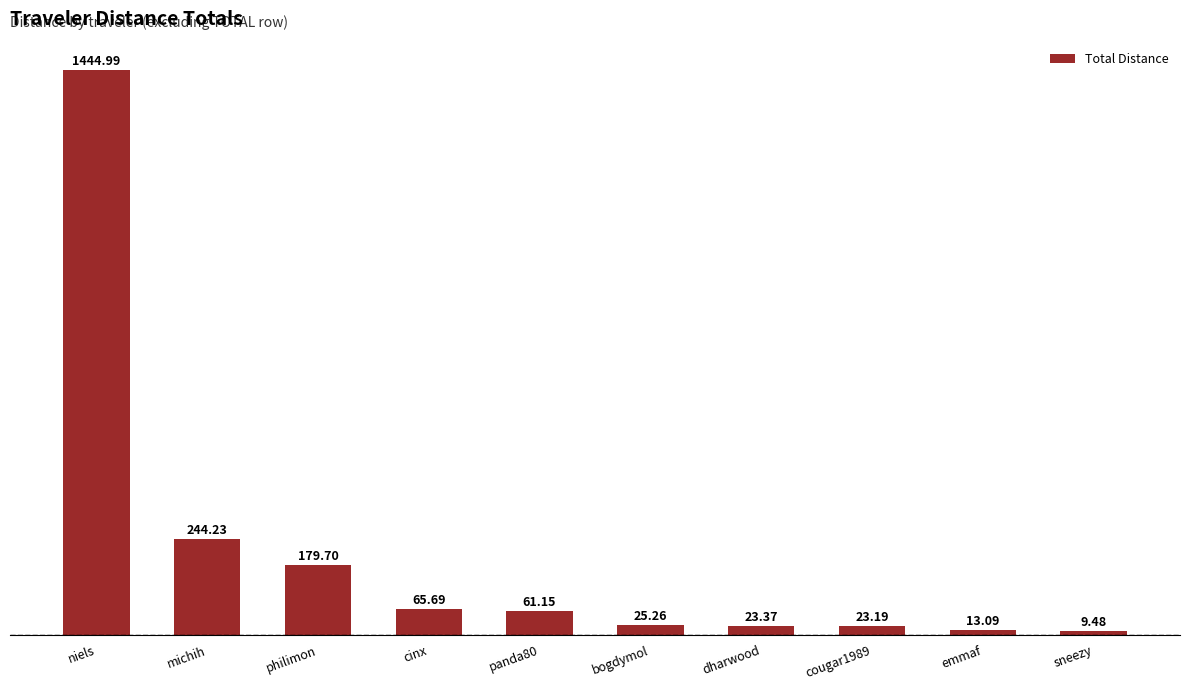

What is the change in value from philimon to cougar1989?

-156.5